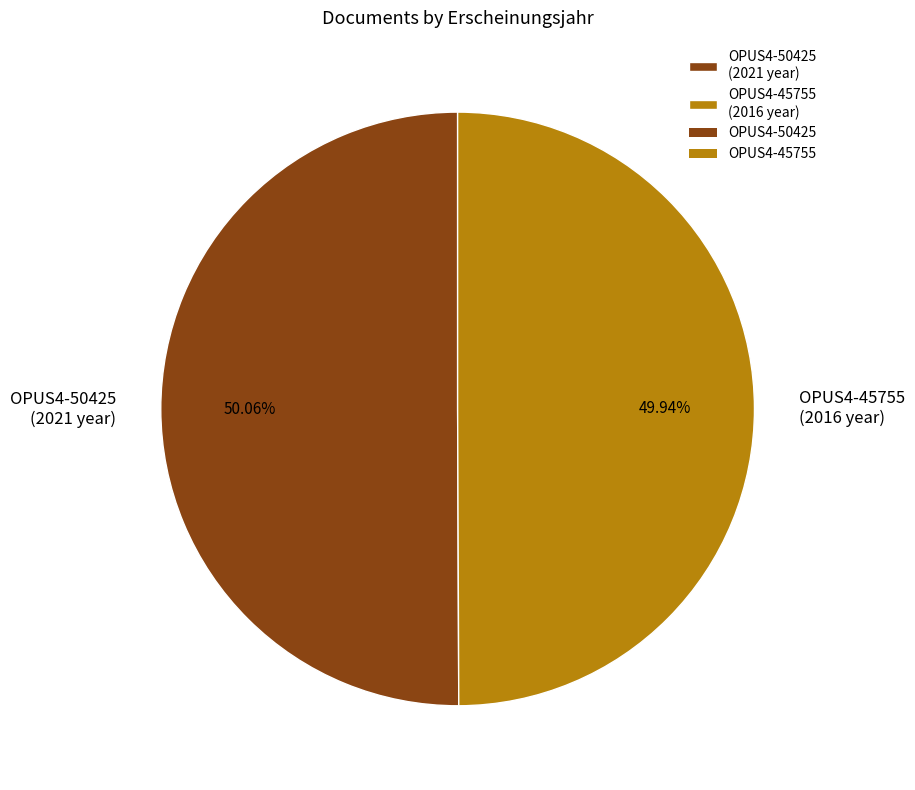

Does any single category account for the majority?

Yes